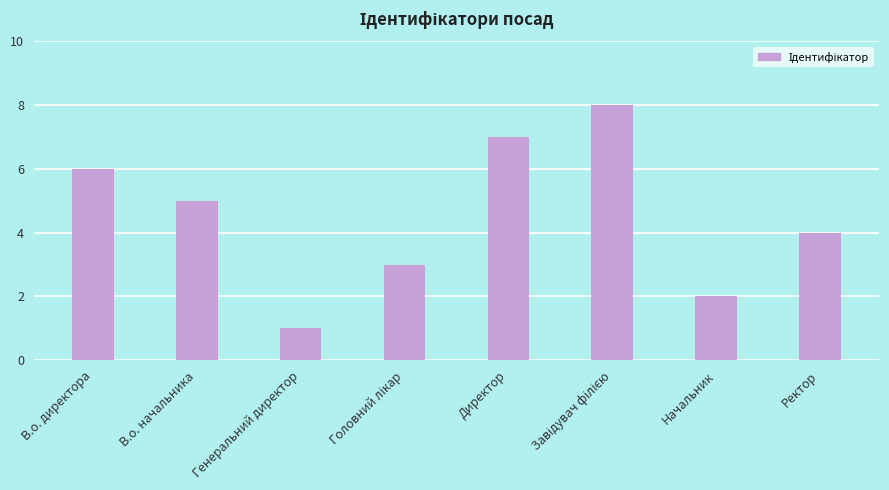

Reading left to right, transcribe all the data shown in this chart.

6	5	1	3	7	8	2	4